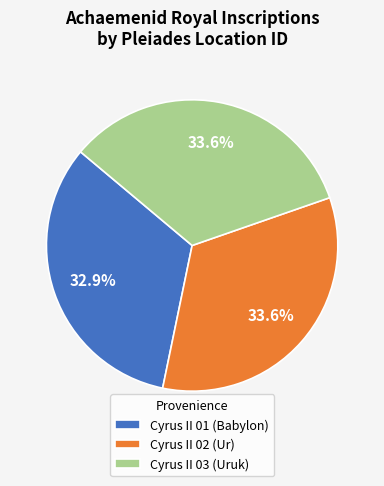

How many slices are in this pie chart?

3